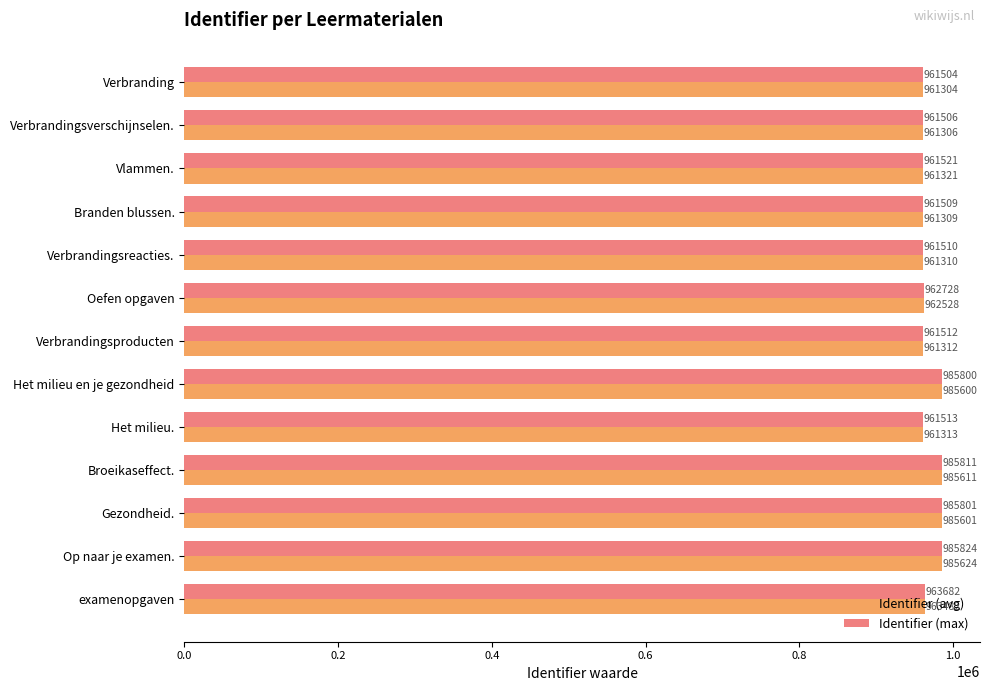

How many data points in Identifier (max) are less than 961521?

6